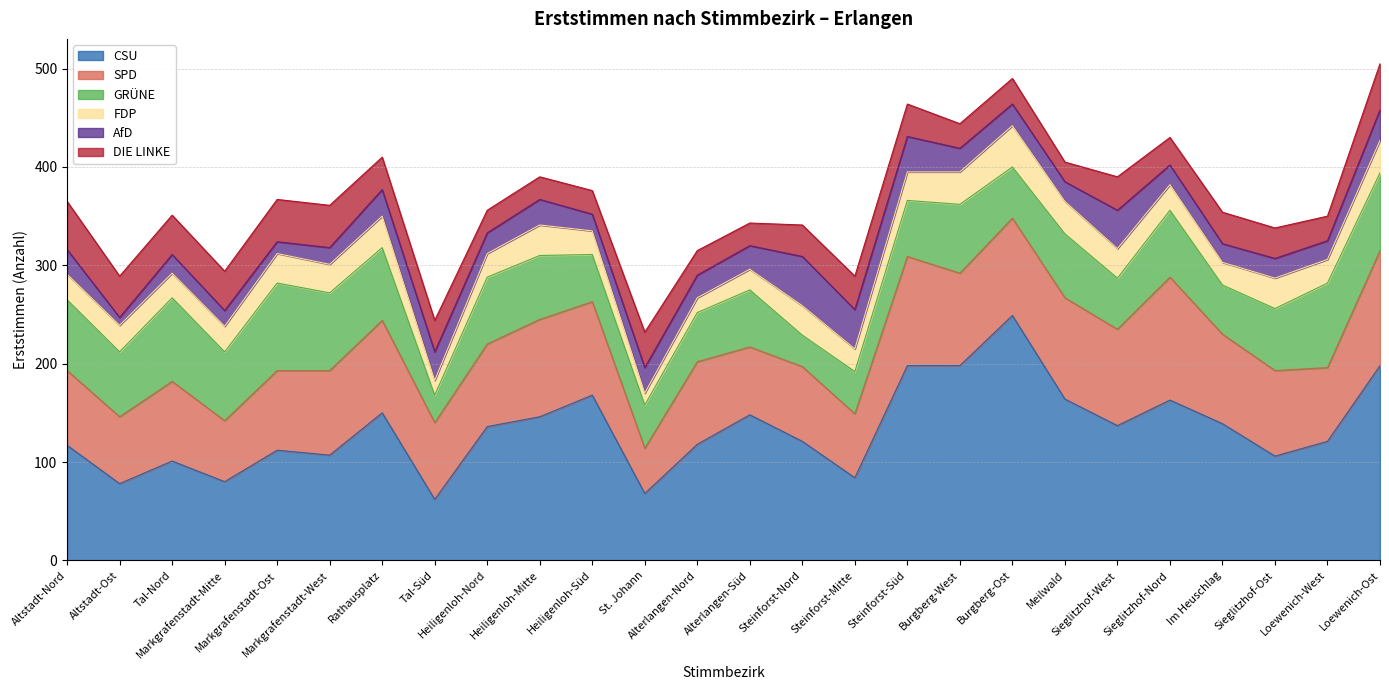

What is the spread (max minus min) of values at Loewenich-Ost?

167